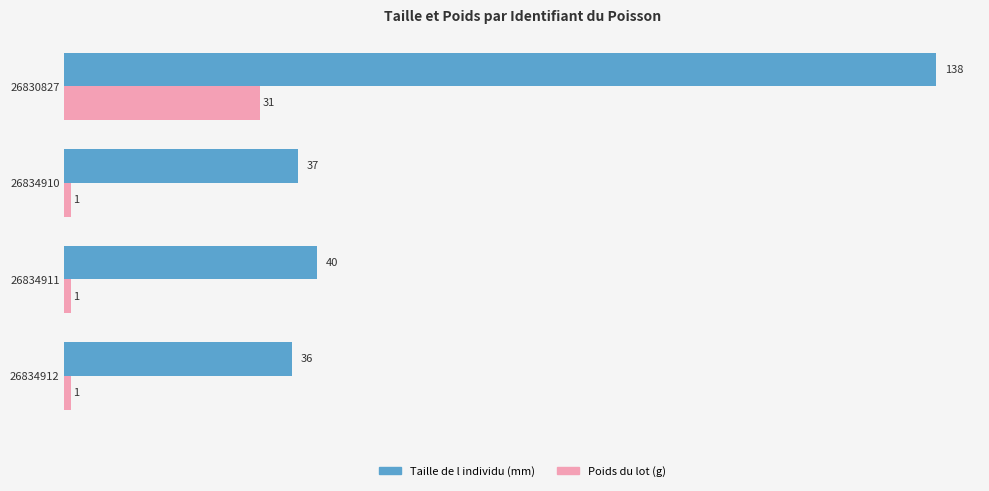

Is it true that Taille de l individu (mm) equals 21 at 26834911?

False